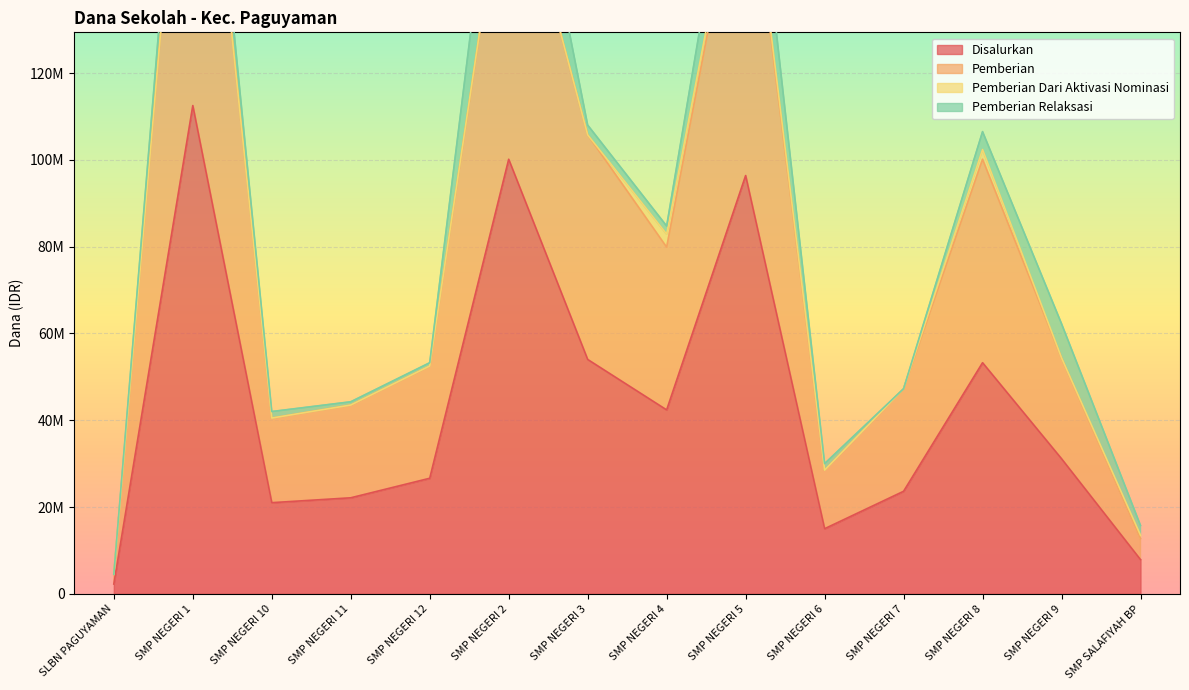

What is the highest value of the Pemberian series?

215250000